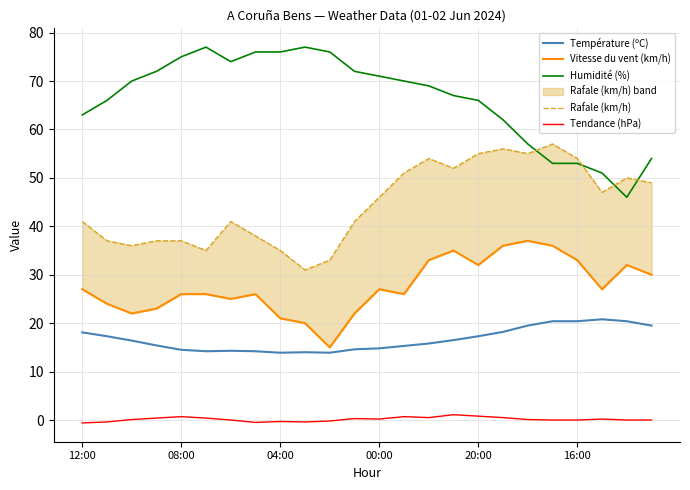

What is the difference between the Tendance (hPa) values at 13 and 12:00?

1.3